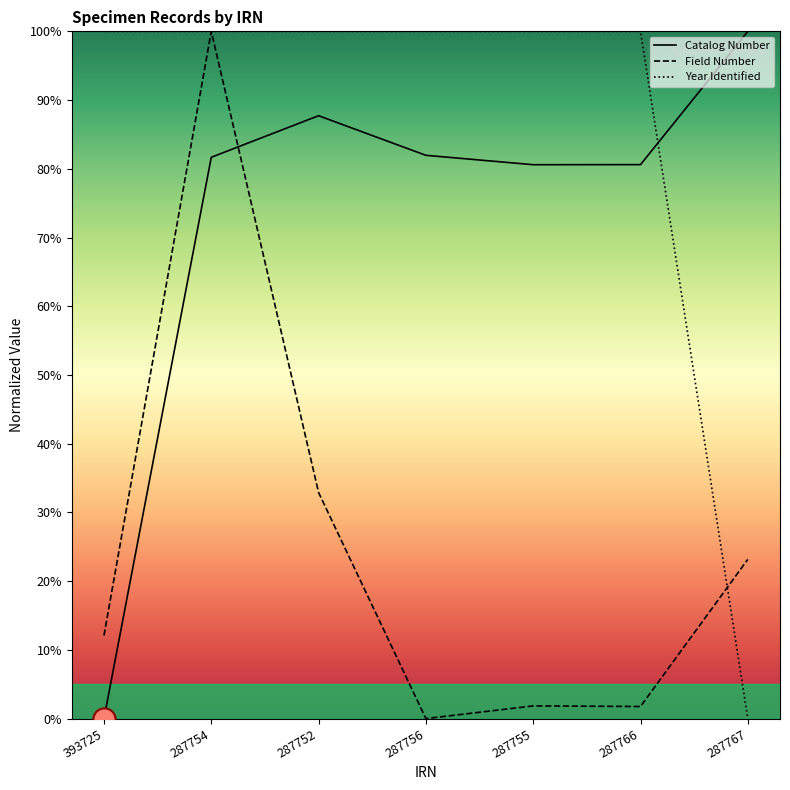

Does the chart have visible grid lines?

No